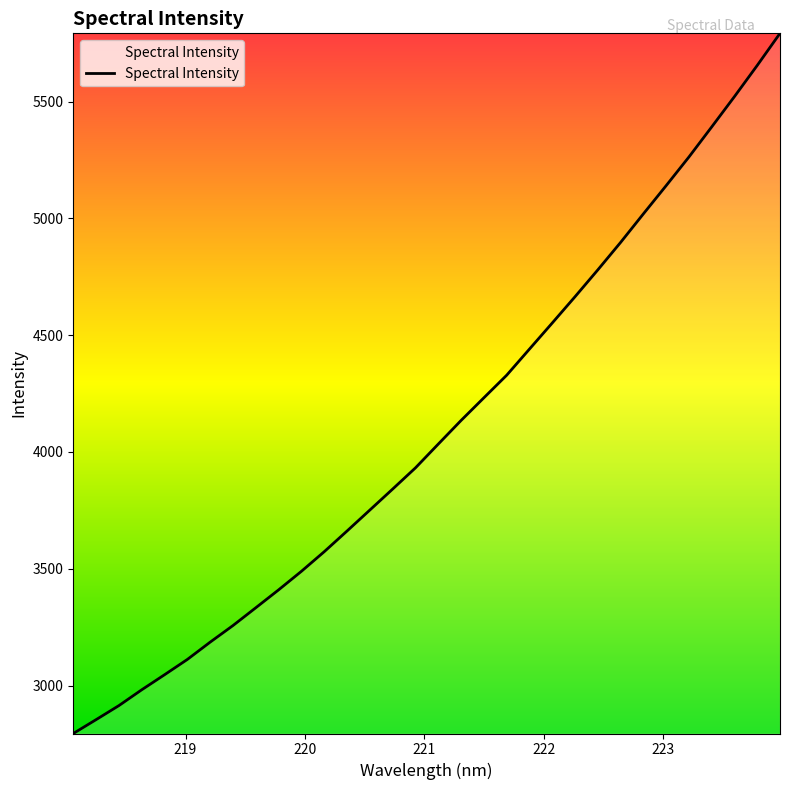

How many categories are shown in the chart?

32